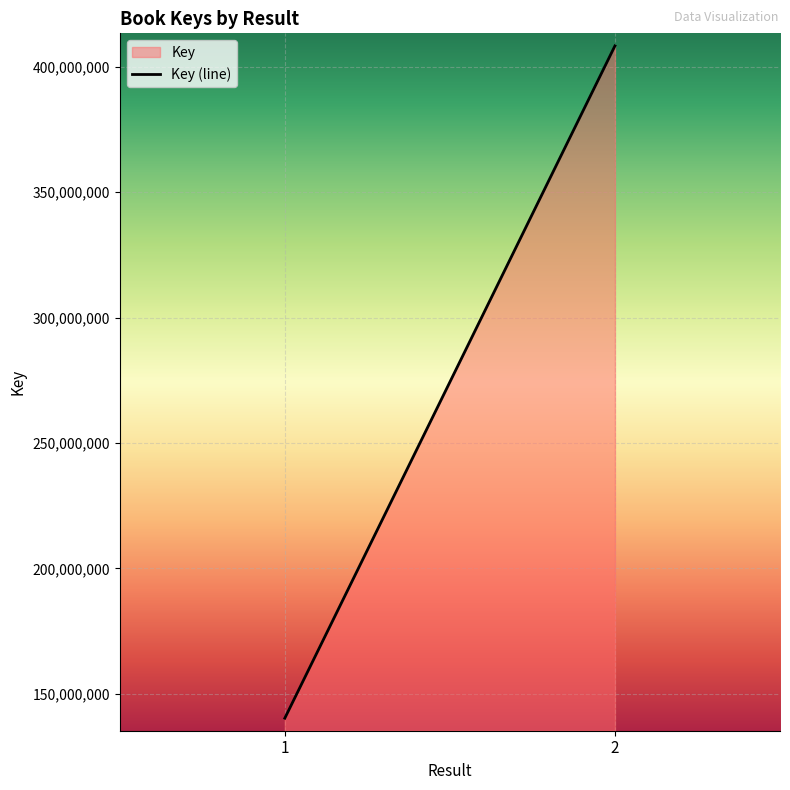

What is the value of the 2nd point from the left?

408287826